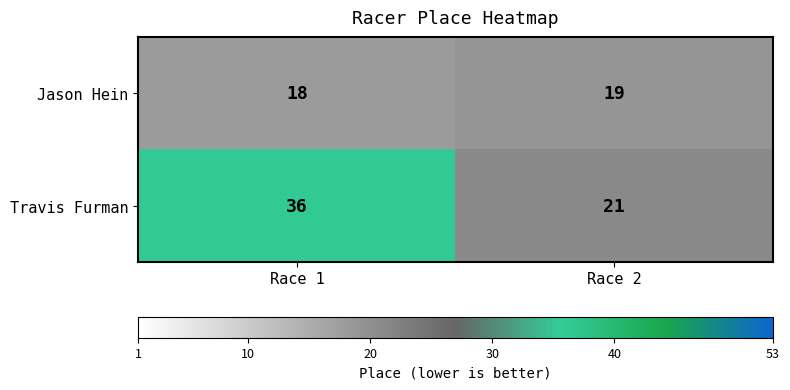

How many categories are shown in the chart?

2